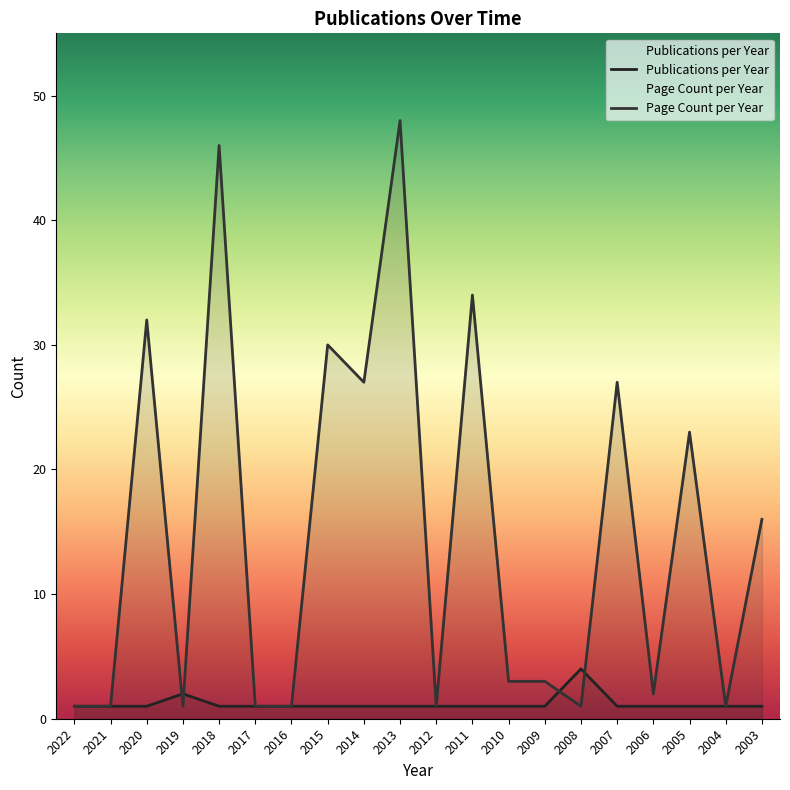

Which series has the largest total across all categories?

Page Count per Year